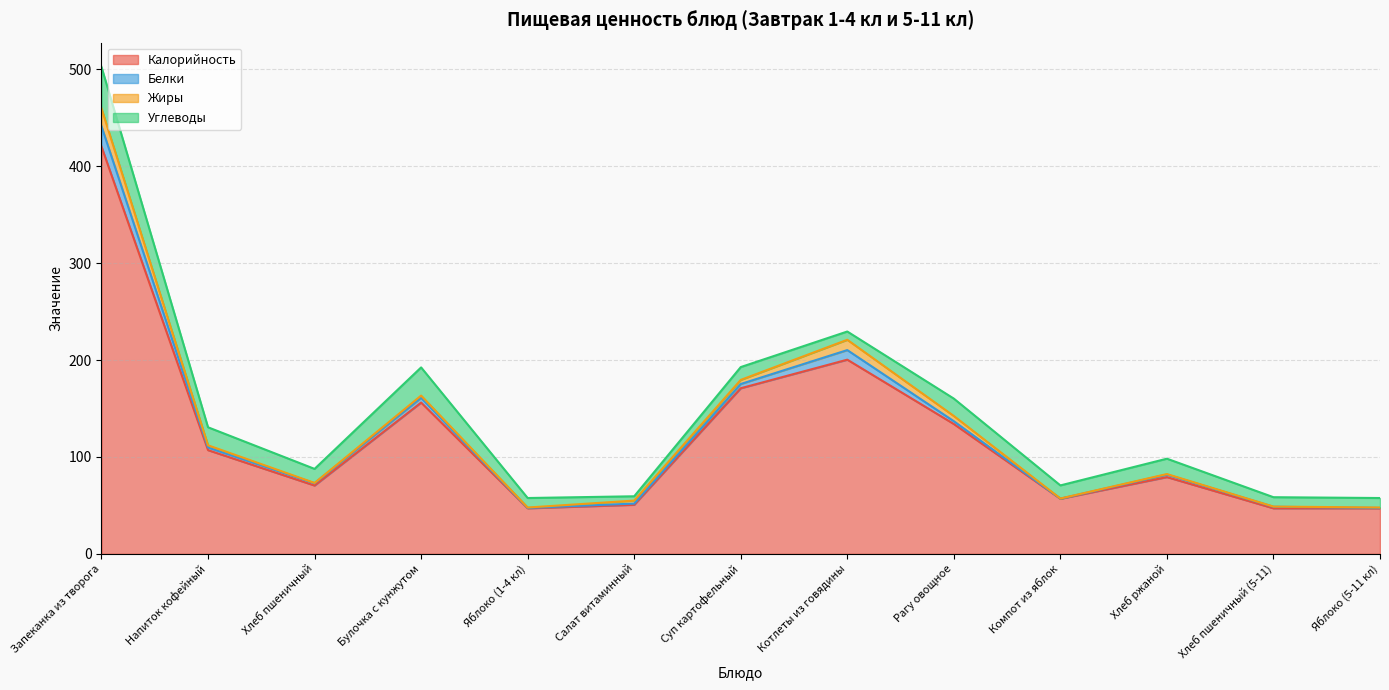

What is the approximate value of Углеводы at Яблоко (5-11 кл)?

9.8